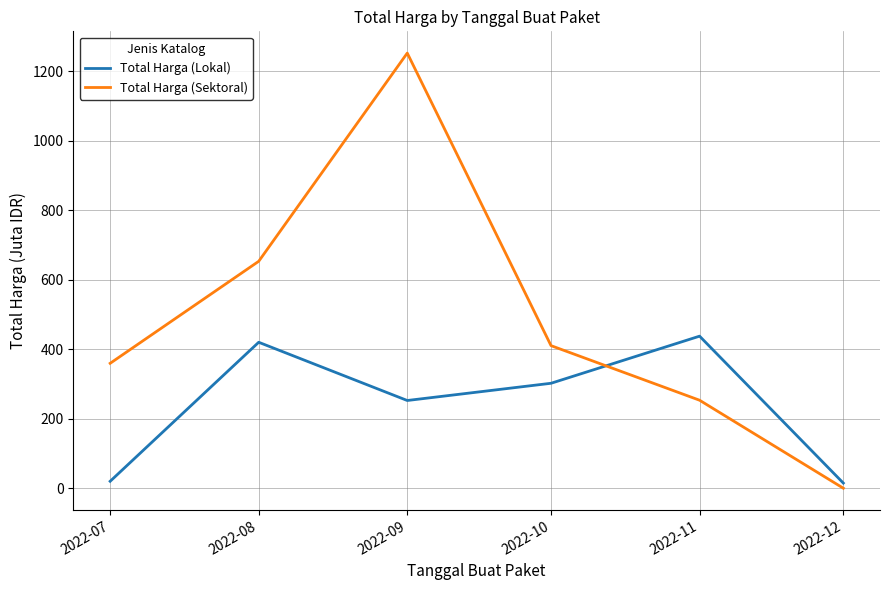

Is the value of Total Harga (Lokal) at 2022-07 greater than the value of Total Harga (Sektoral) at 2022-08?

No